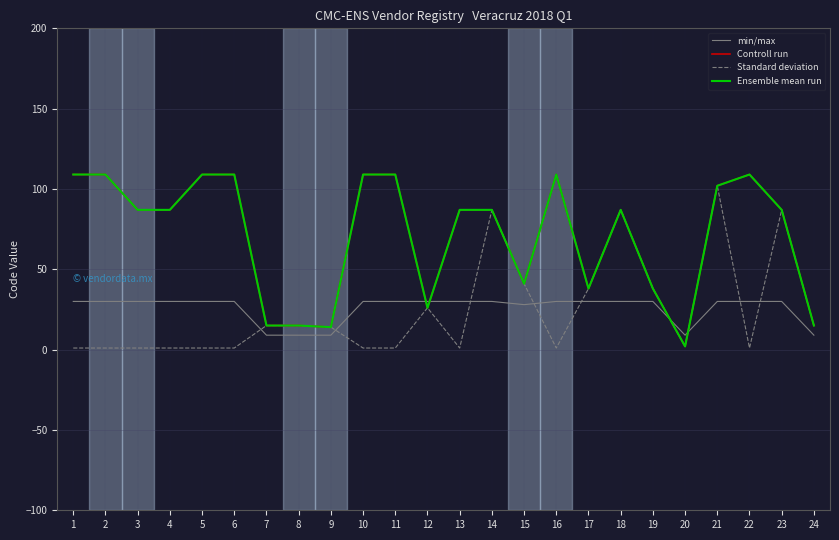

Where does the Standard deviation series first go above 14?

7